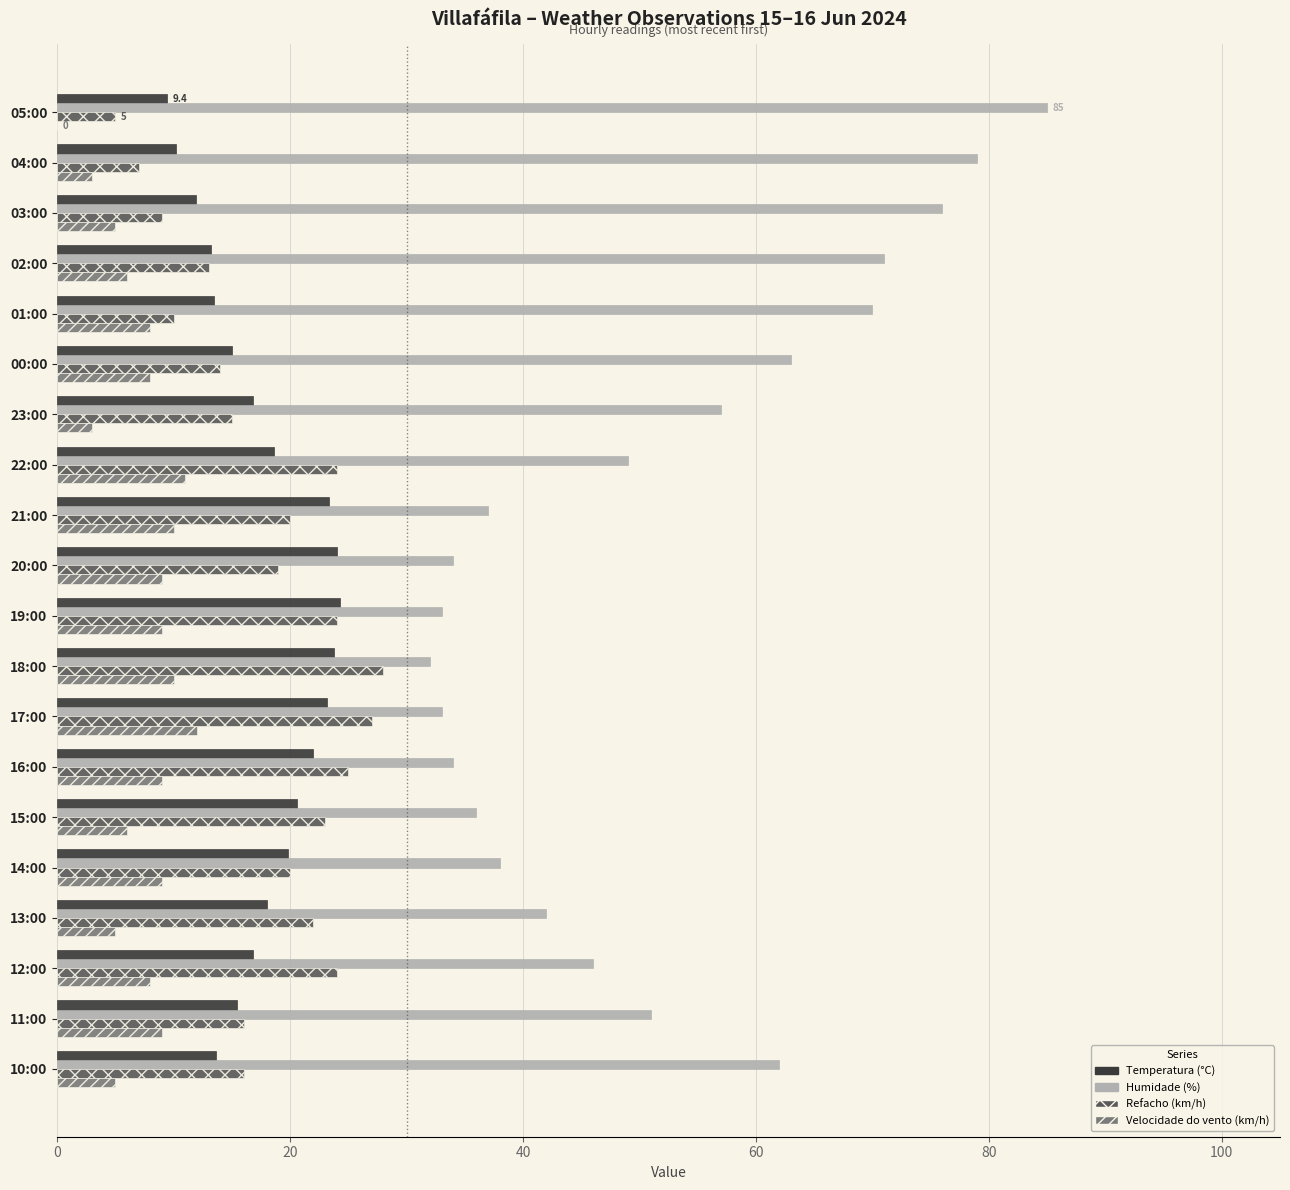

What is the total value across all series at 17:00?

95.2